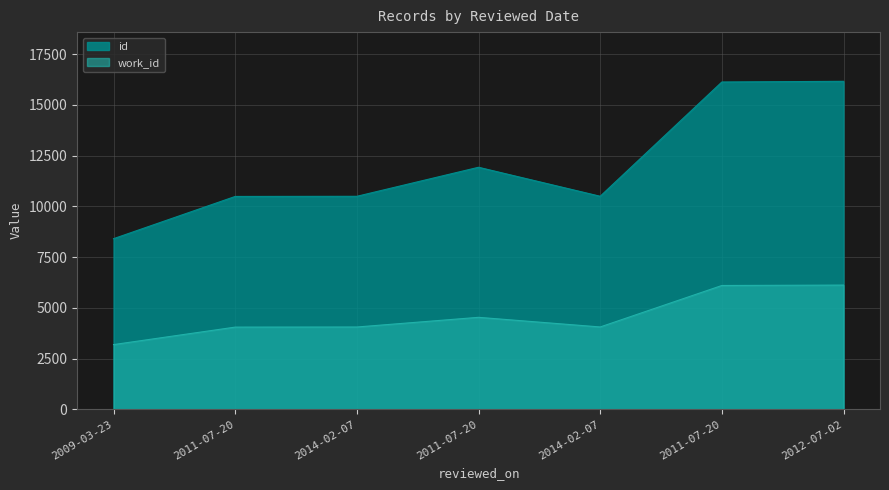

At which label does id reach its peak?

2012-07-02